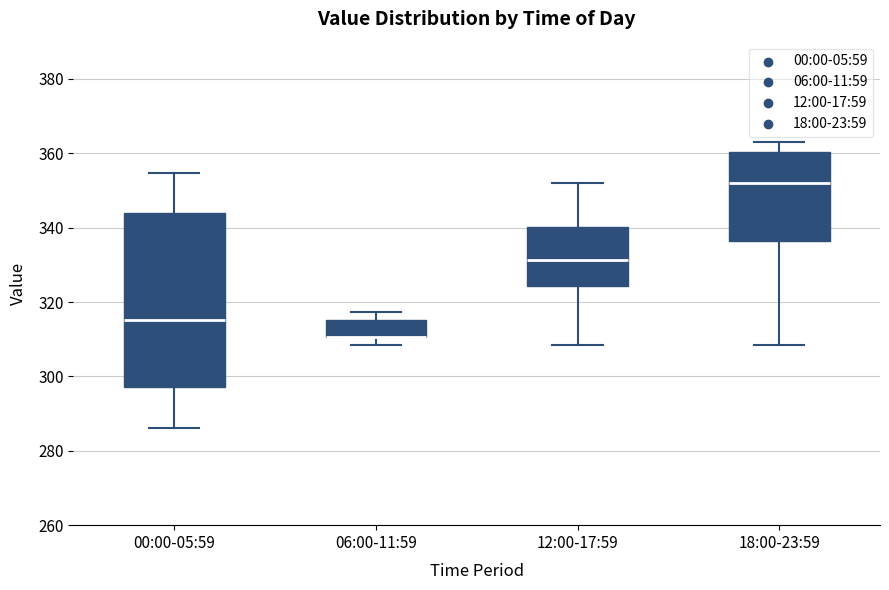

Where does the median line of the box for 18:00-23:59 sit on the y-axis? The values are not printed on the chart, so give them approximately, as read against the axis.

352